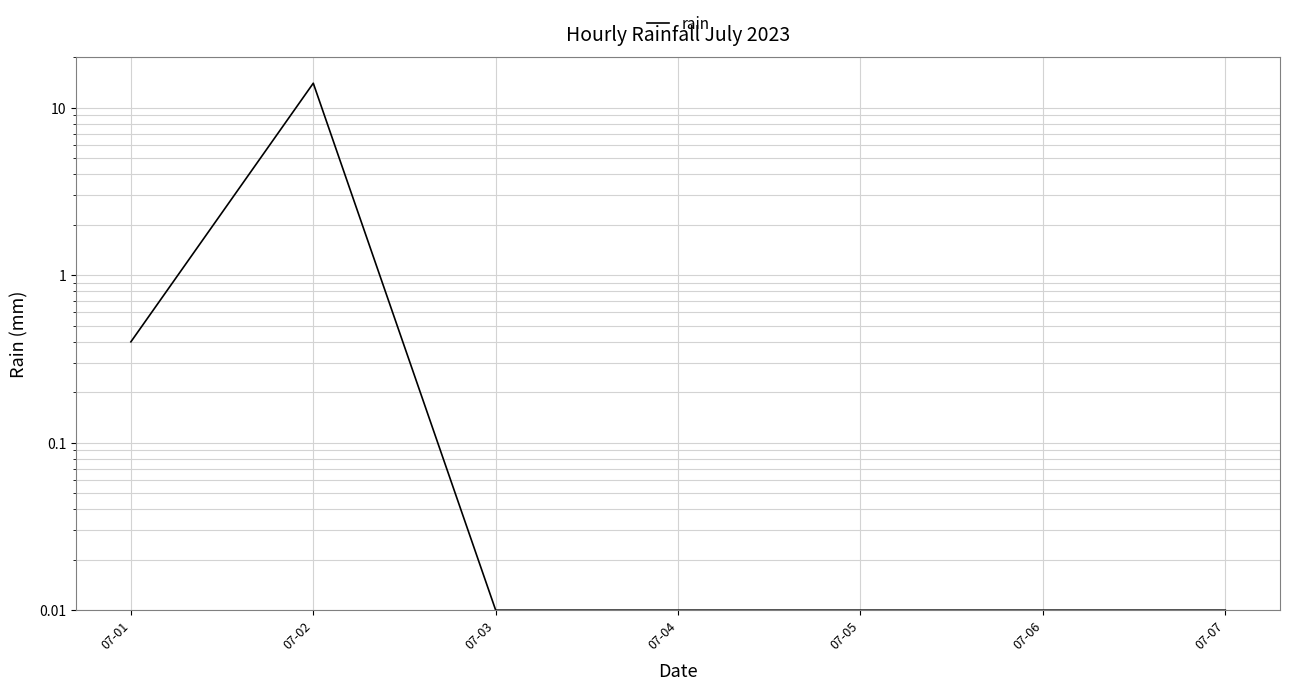

What is the sum of the values at 07-01 and 07-02?

14.4